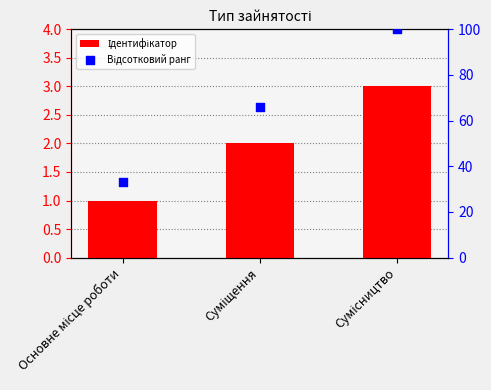

Which series has the largest Y range (max minus min)?

Відсотковий ранг